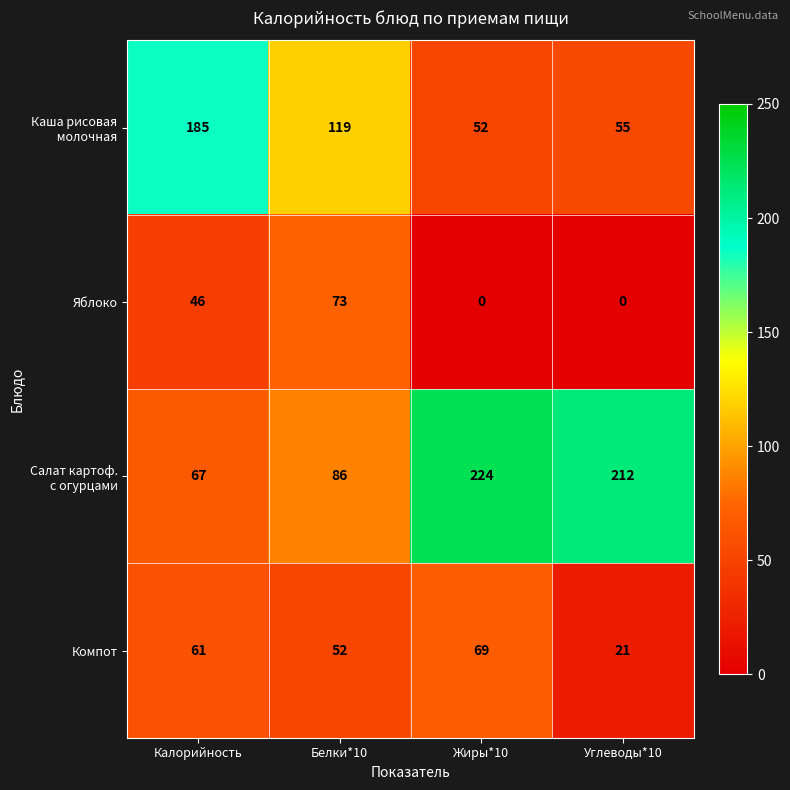

What is the approximate value of Компот at Углеводы*10?

21